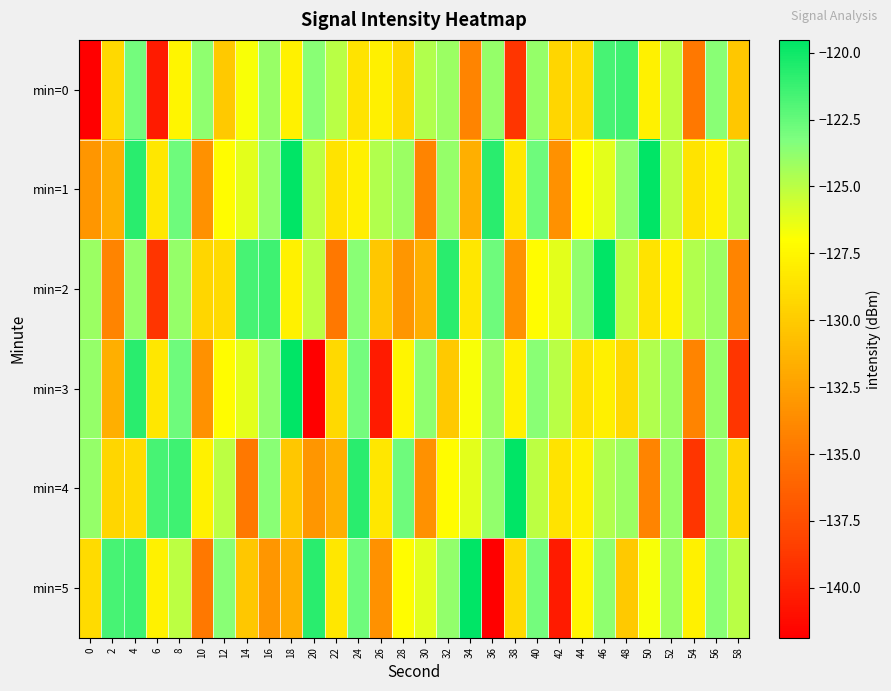

At 32, list the series in order from largest to smallest.

min=2, min=5, min=1, min=0, min=4, min=3